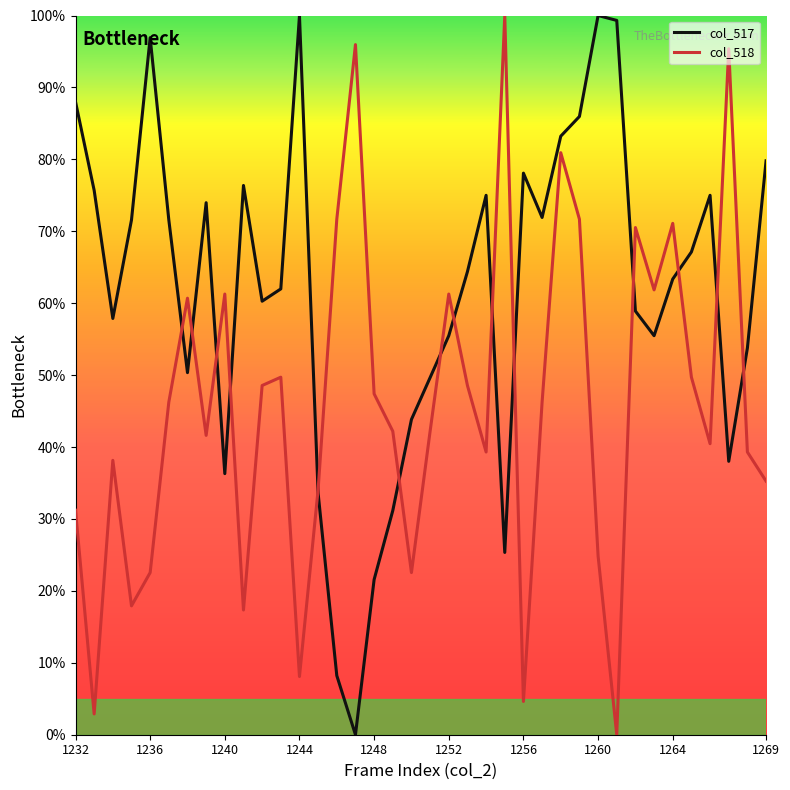

What is the maximum value shown in the chart?

100.0